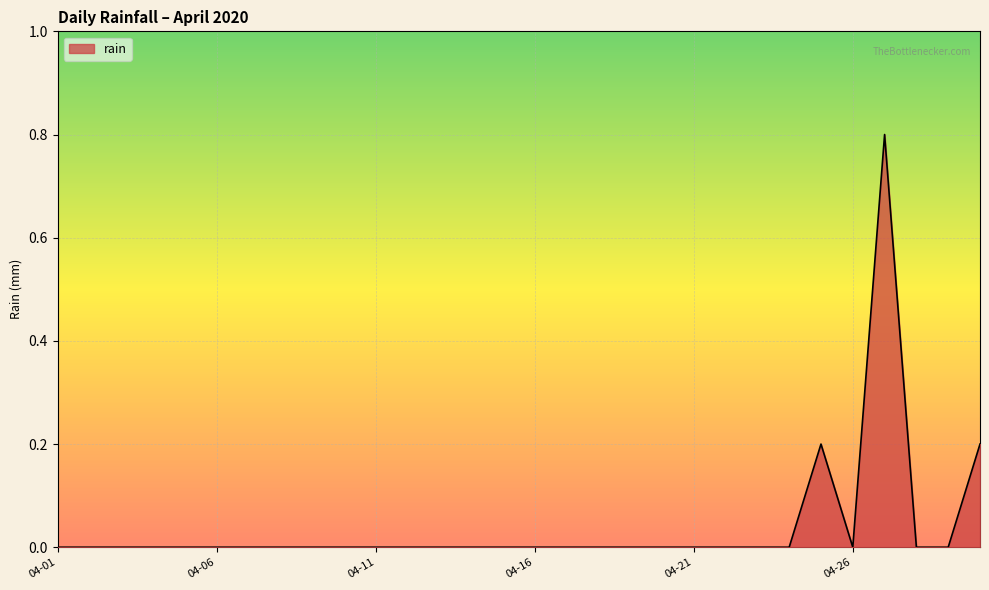

What is the difference between the maximum and minimum values?

0.8